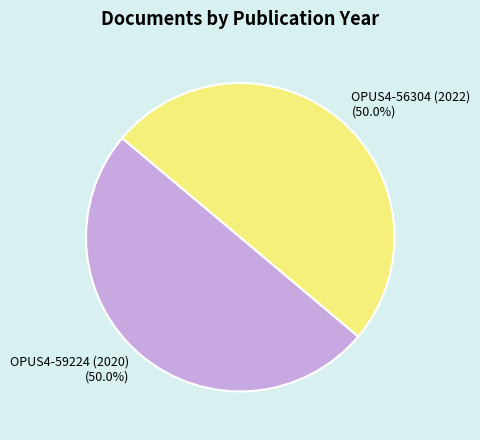

What percentage do OPUS4-56304 (2022) (50.0%) and OPUS4-59224 (2020) (50.0%) together represent?

100.0%